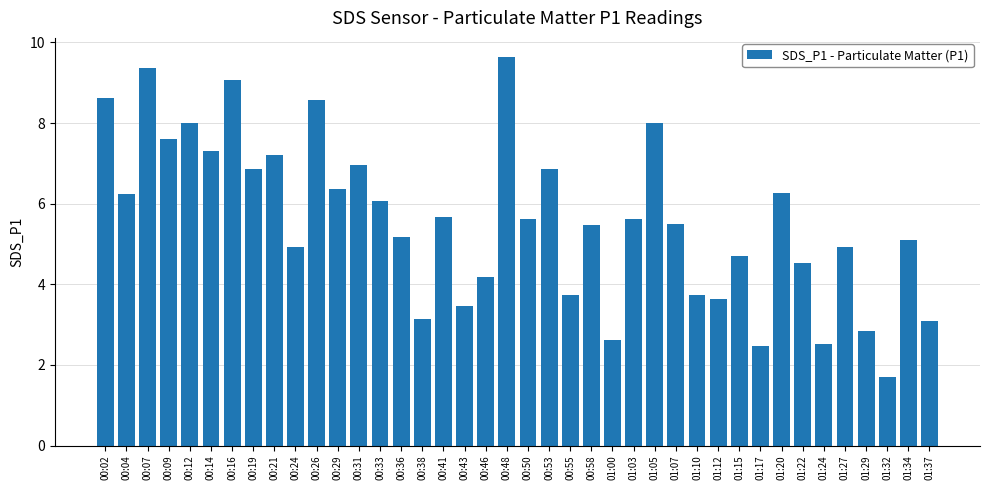

True or false: the data shows 6.4 at 00:29.

True